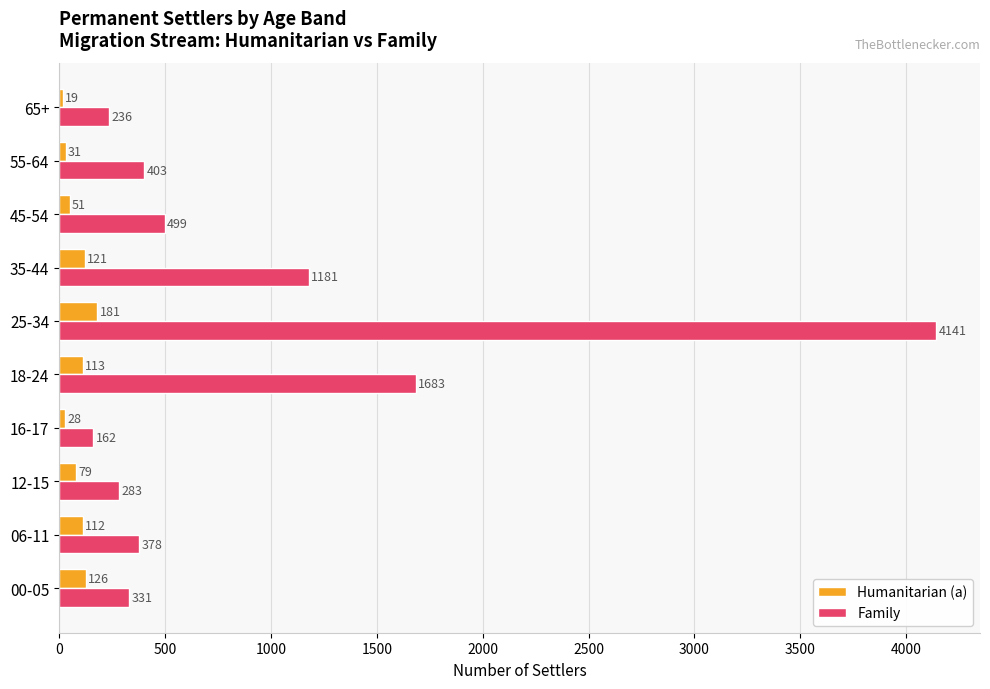

Which series changed the most between 45-54 and 55-64?

Family